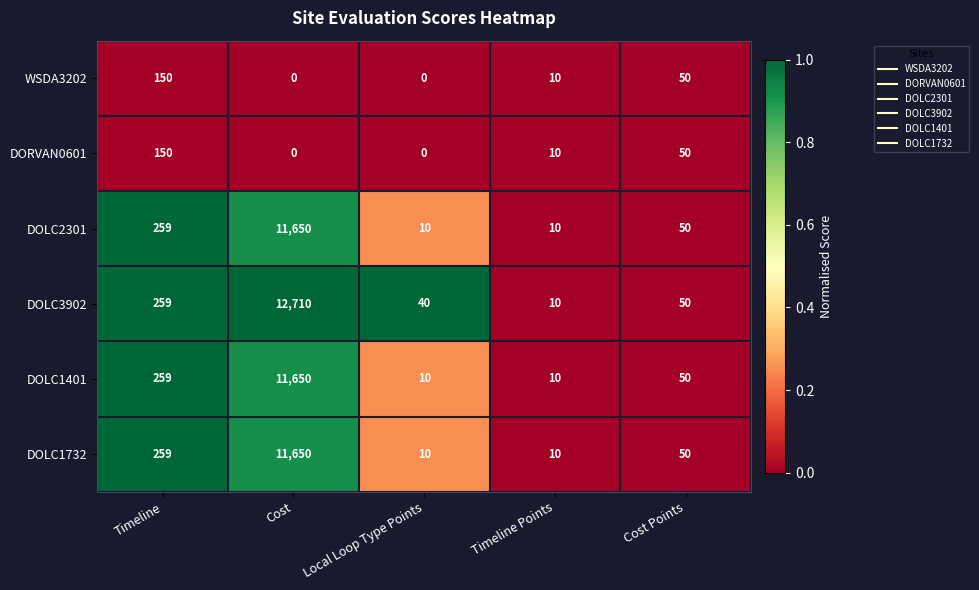

Which series has the largest range (max minus min)?

DOLC3902